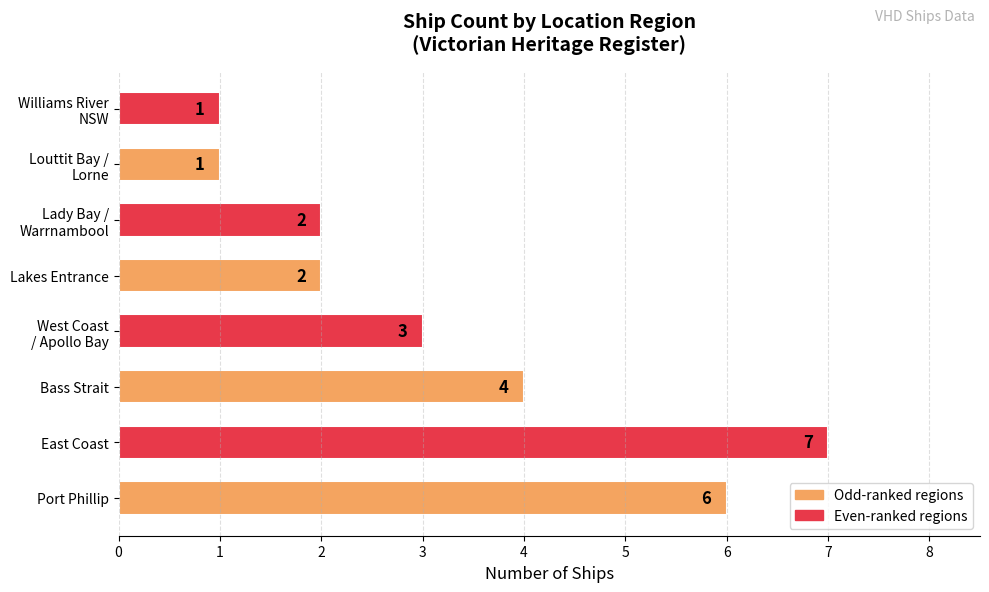

How many values are below 3?

4